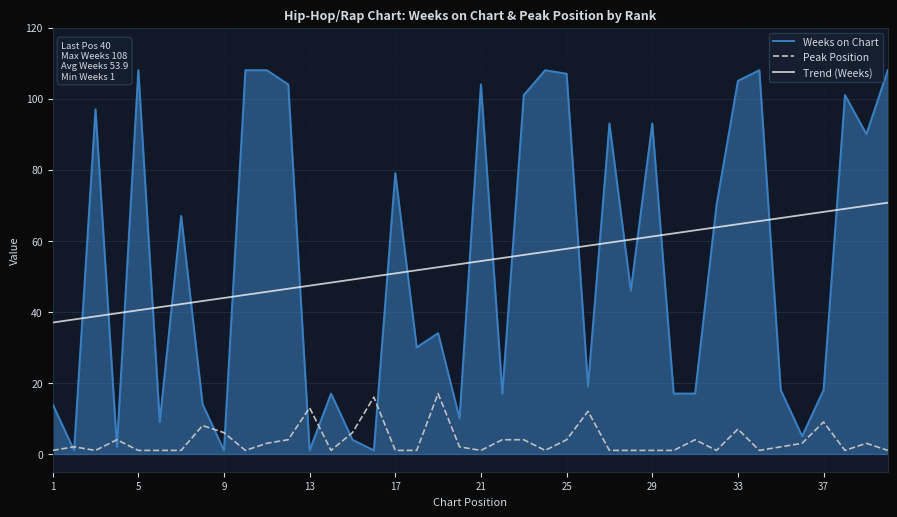

What is the highest value of the Peak Position series?

17.0